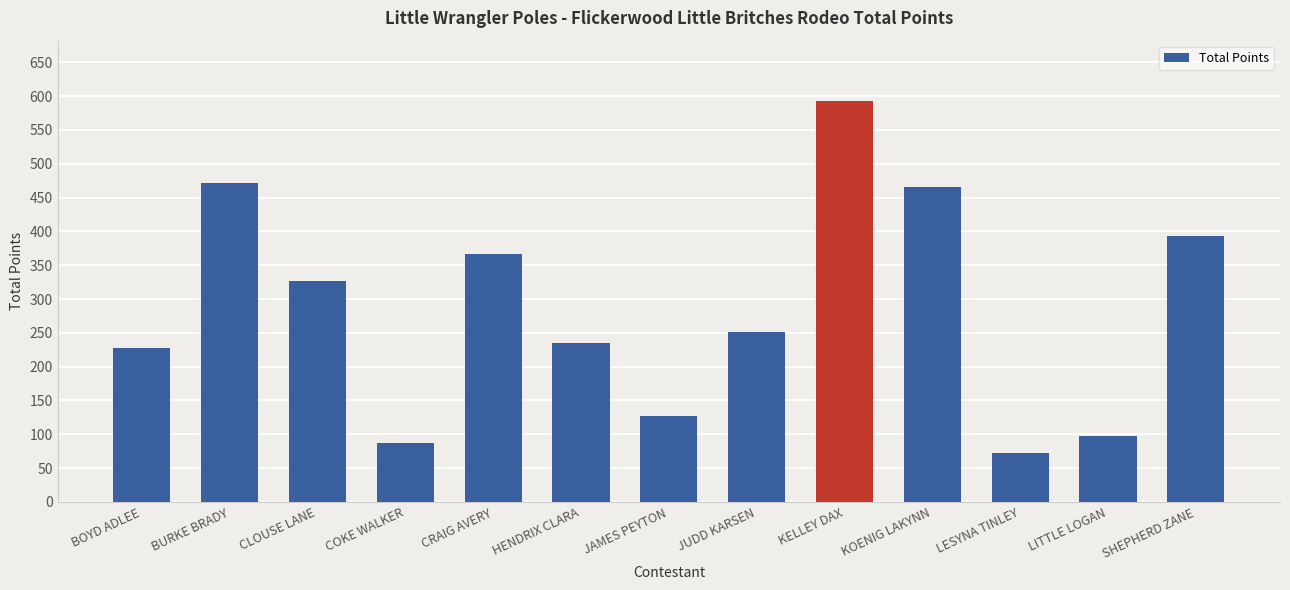

The chart shows a value of 148 at BOYD ADLEE. True or false?

False